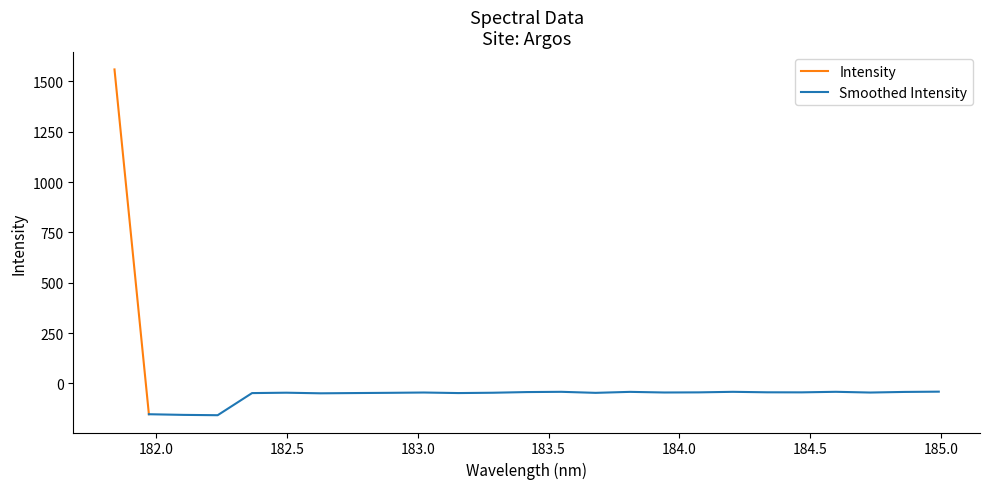

At which category does Intensity reach its first local valley?

3